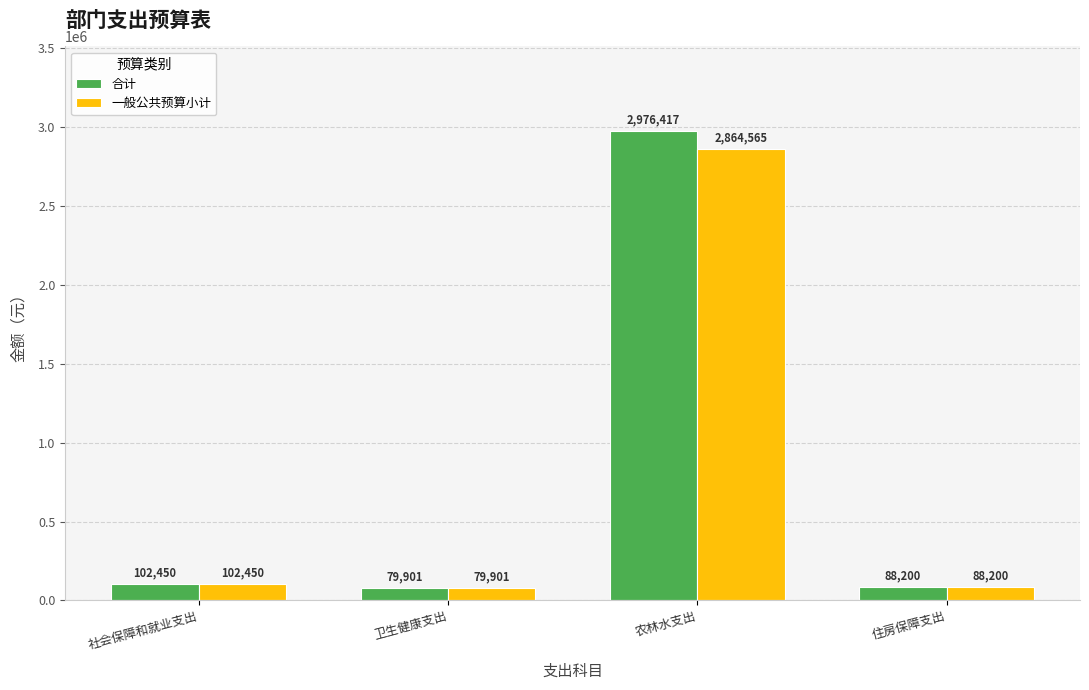

What is the label of the 1st bar from the left?

社会保障和就业支出